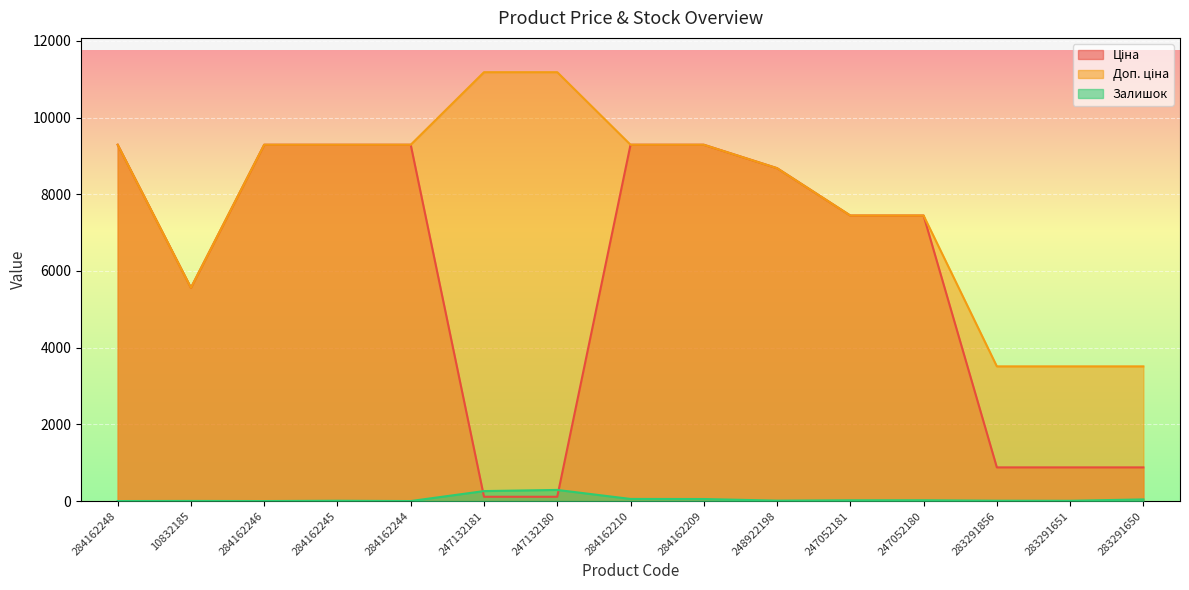

What is the total value across all series at 284162244?

18580.9